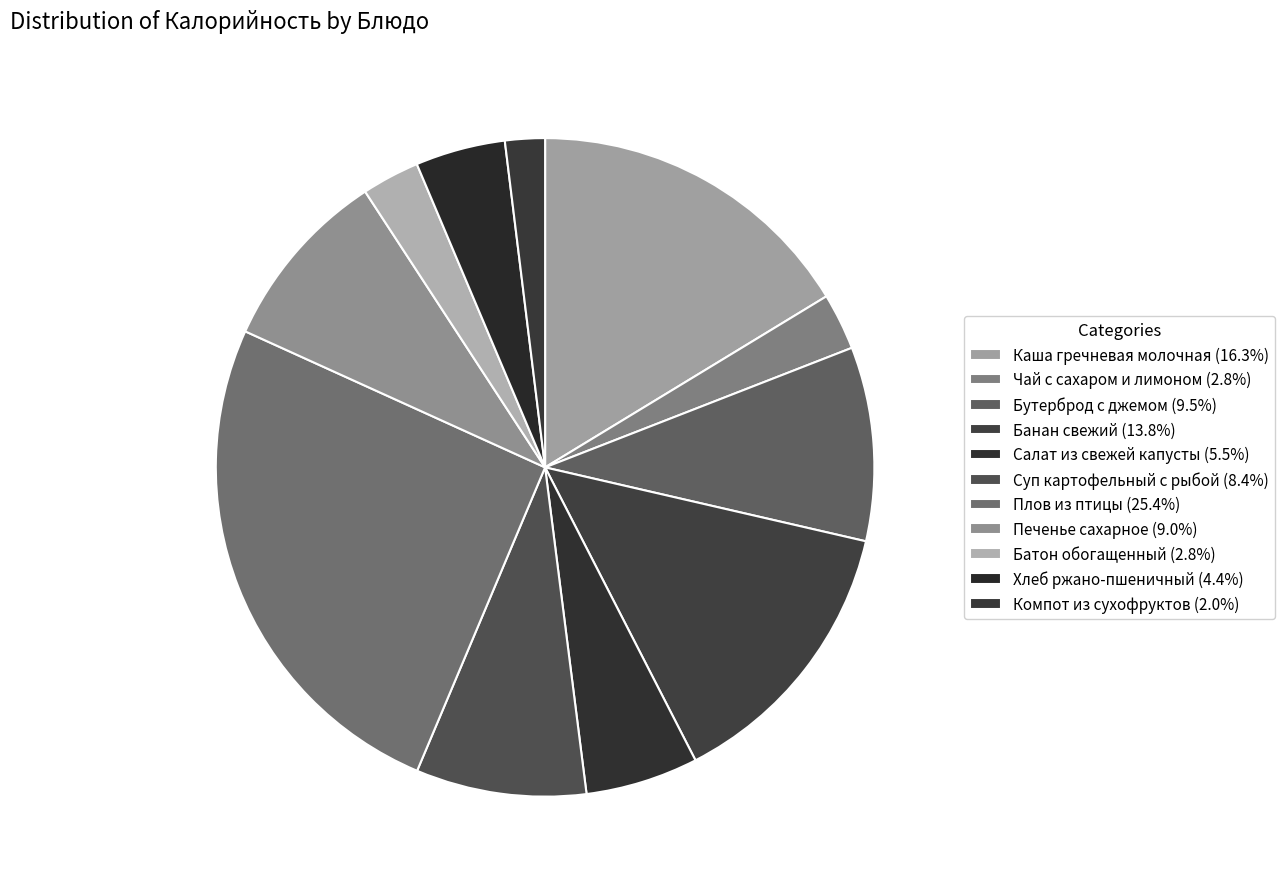

Do Плов из птицы and Каша гречневая молочная together represent more than half of the pie?

No